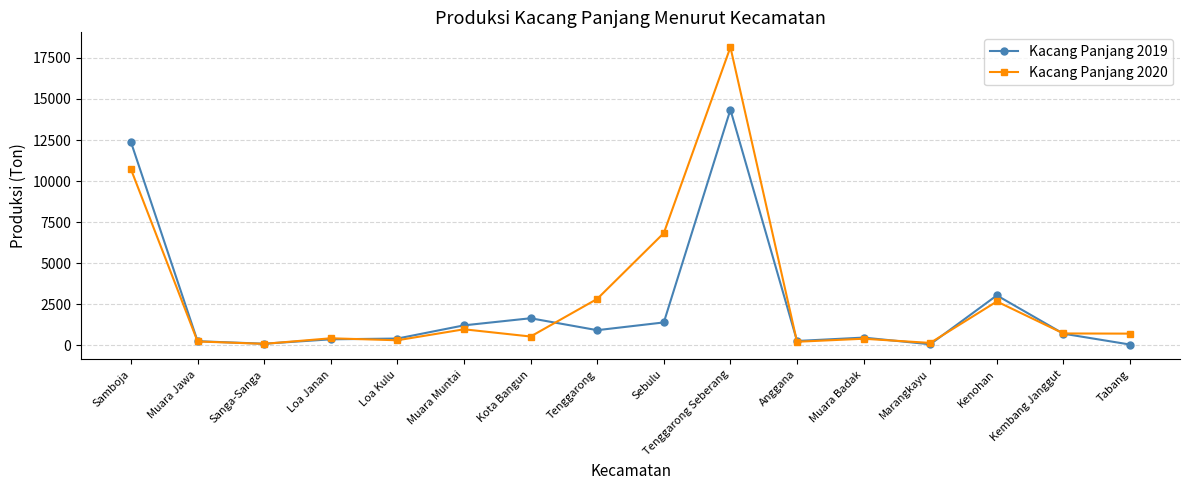

True or false: Kacang Panjang 2019 has a value of 3043 at Kenohan.

True